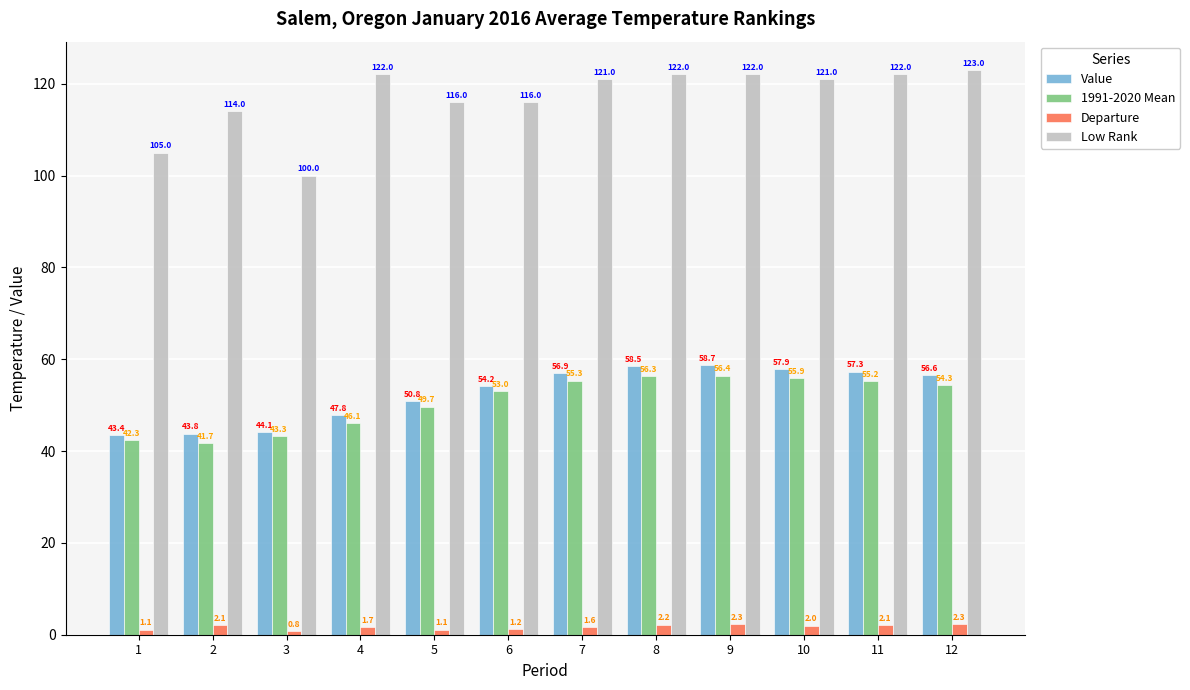

True or false: Value has a value of 44.1 at 3.

True